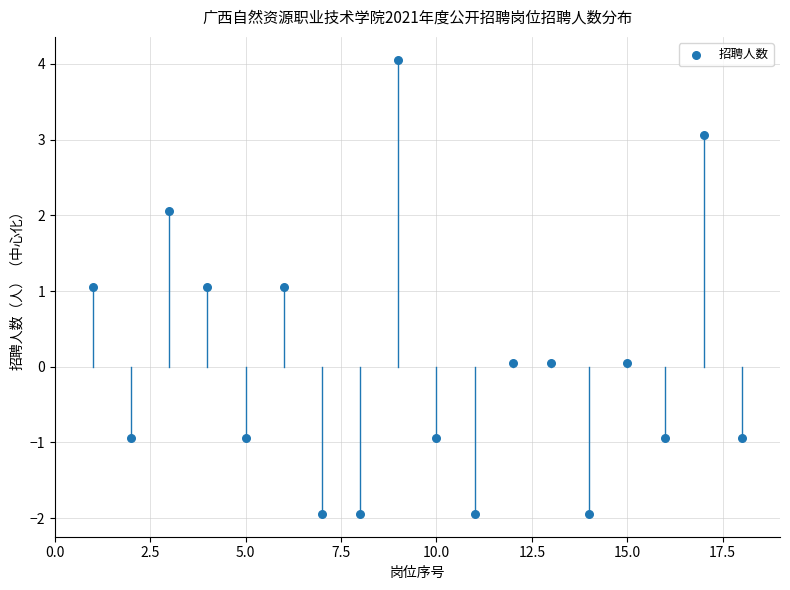

What is the range of X values (max minus min)?

17.0